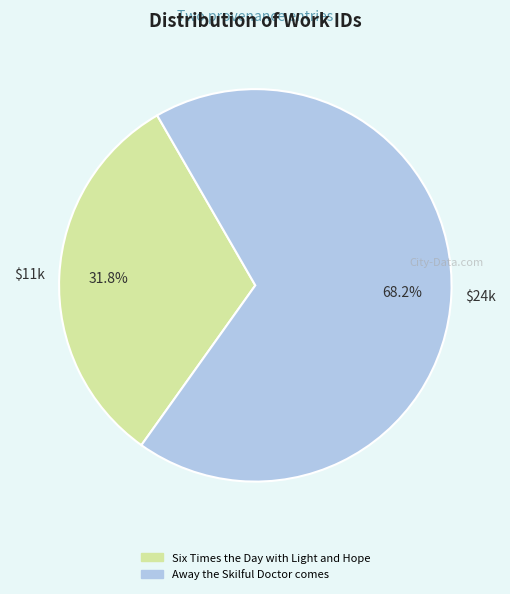

How many segments does this pie chart have?

2